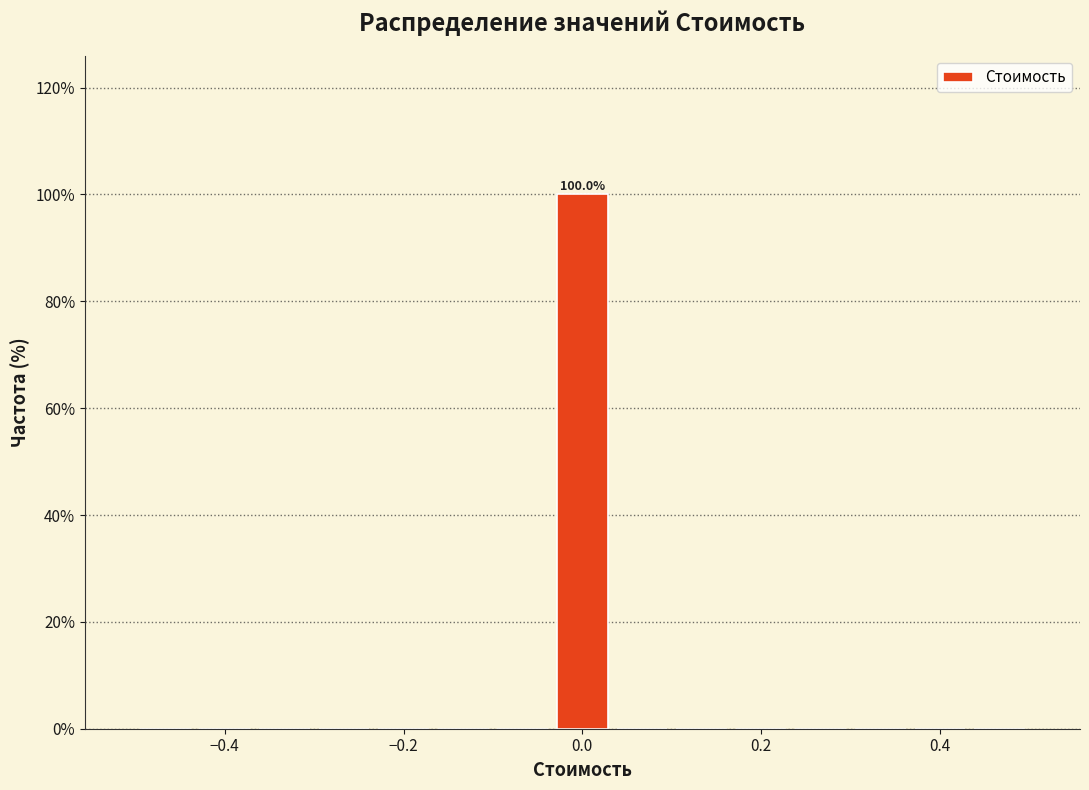

Read against the x-axis, roughly where is the centre of the tallest bar?

0.00